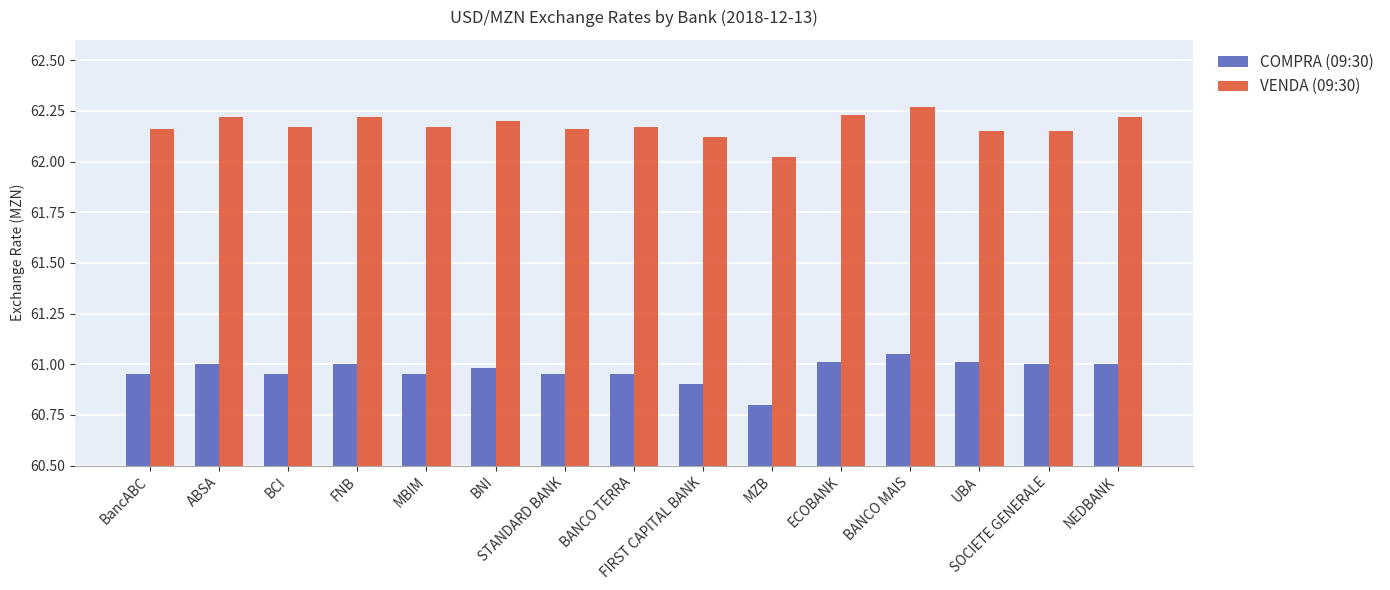

What is the sum of all VENDA (09:30) values?

932.6